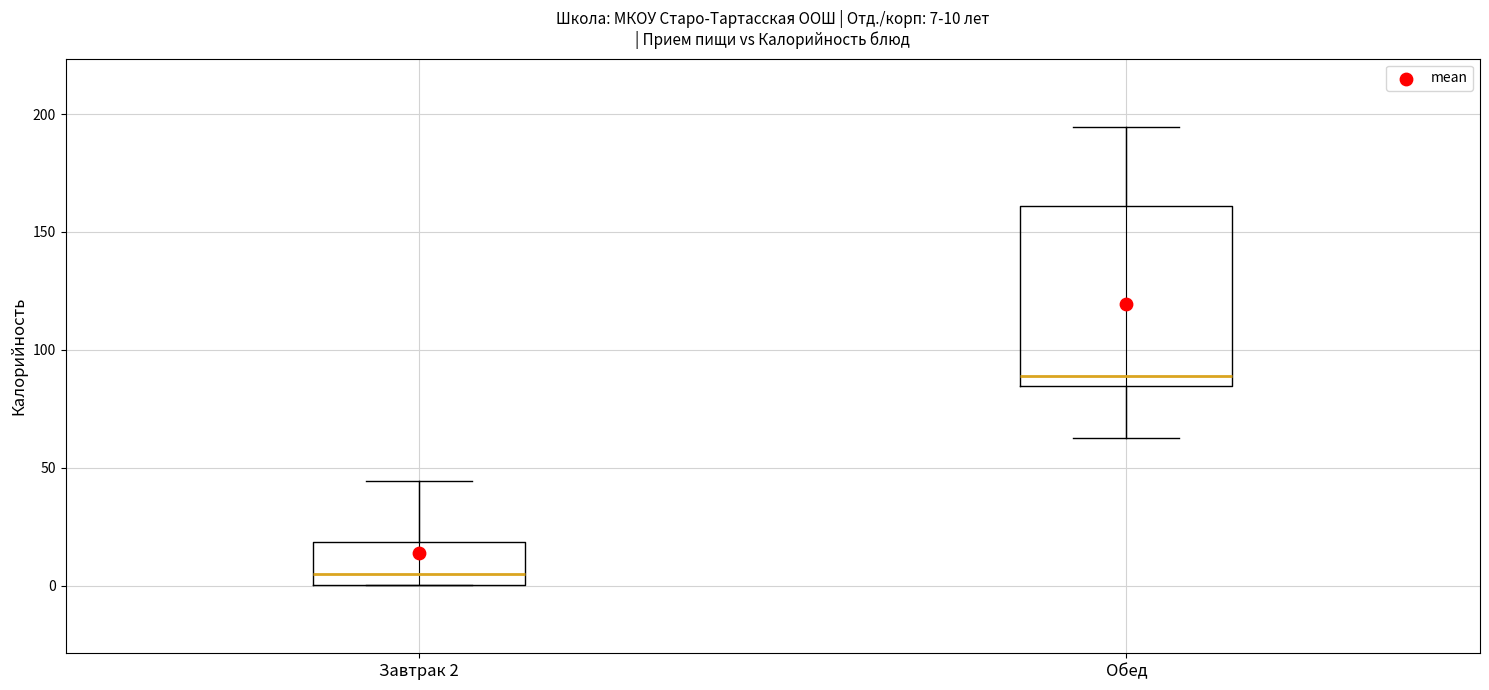

Comparing the boxes themselves (not the whiskers), which one is the tallest?

Обед